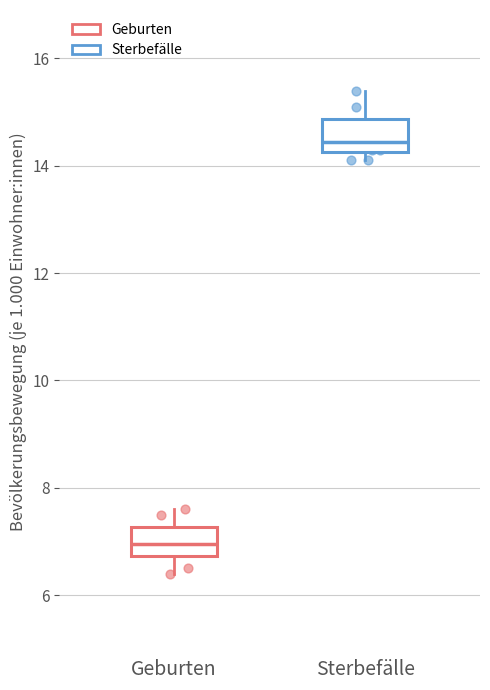

Reading left to right, transcribe this box plot: for each box, give where its median line is, the range the box spans, and where its two whiskers end, as read against the y-axis. The values are not printed on the chart, so give them approximately, as read against the axis.

Geburten: median 7.0, box 6.8 to 7.2, whiskers 6.4 to 7.6
Sterbefälle: median 14.4, box 14.2 to 14.8, whiskers 14.2 (just below the box's lower edge) to 15.4